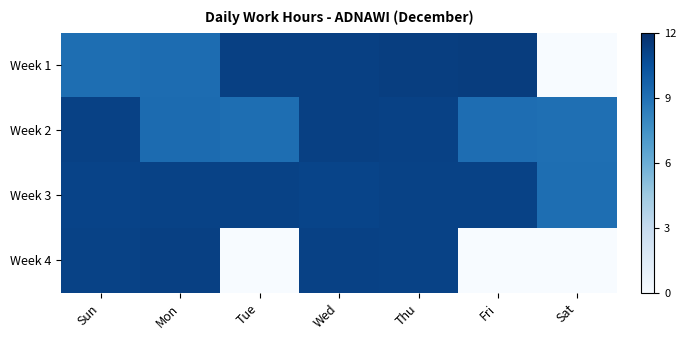

Reading left to right, what are all the values shown in this chart?

Week 1: Sun=9.1	Mon=9.2	Tue=11.2	Wed=11.2	Thu=11.3	Fri=11.4	Sat=0.0
Week 2: Sun=11.2	Mon=9.3	Tue=9.1	Wed=11.2	Thu=11.2	Fri=9.2	Sat=9.1
Week 3: Sun=11.1	Mon=11.1	Tue=11.1	Wed=11.0	Thu=11.1	Fri=11.1	Sat=9.1
Week 4: Sun=11.1	Mon=11.2	Tue=0.0	Wed=11.2	Thu=11.2	Fri=0.0	Sat=0.0